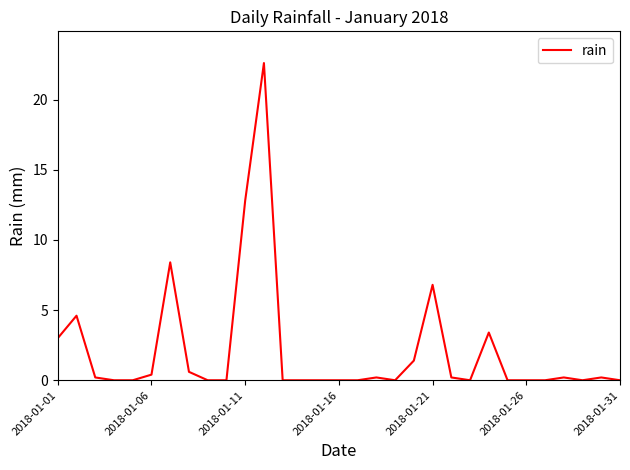

What is the difference between the maximum and minimum values?

22.6